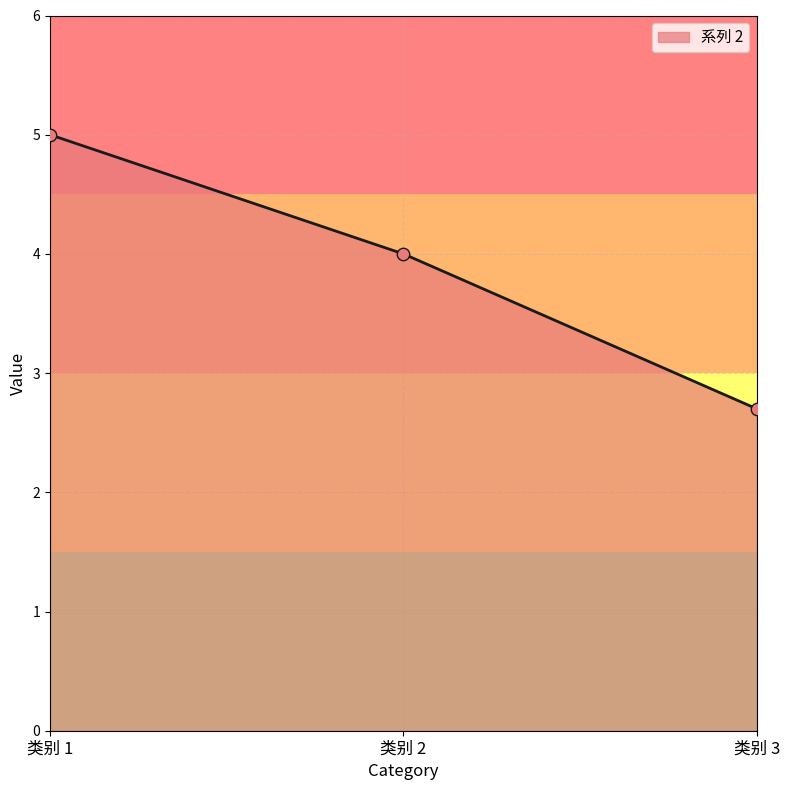

What is the change in value from 类别 1 to 类别 3?

-2.3